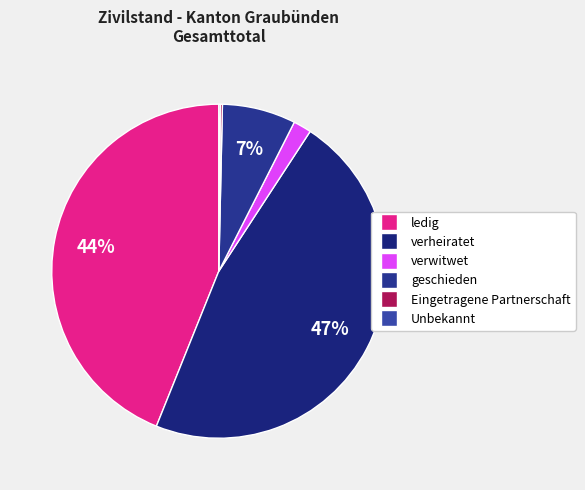

How many segments does this pie chart have?

6